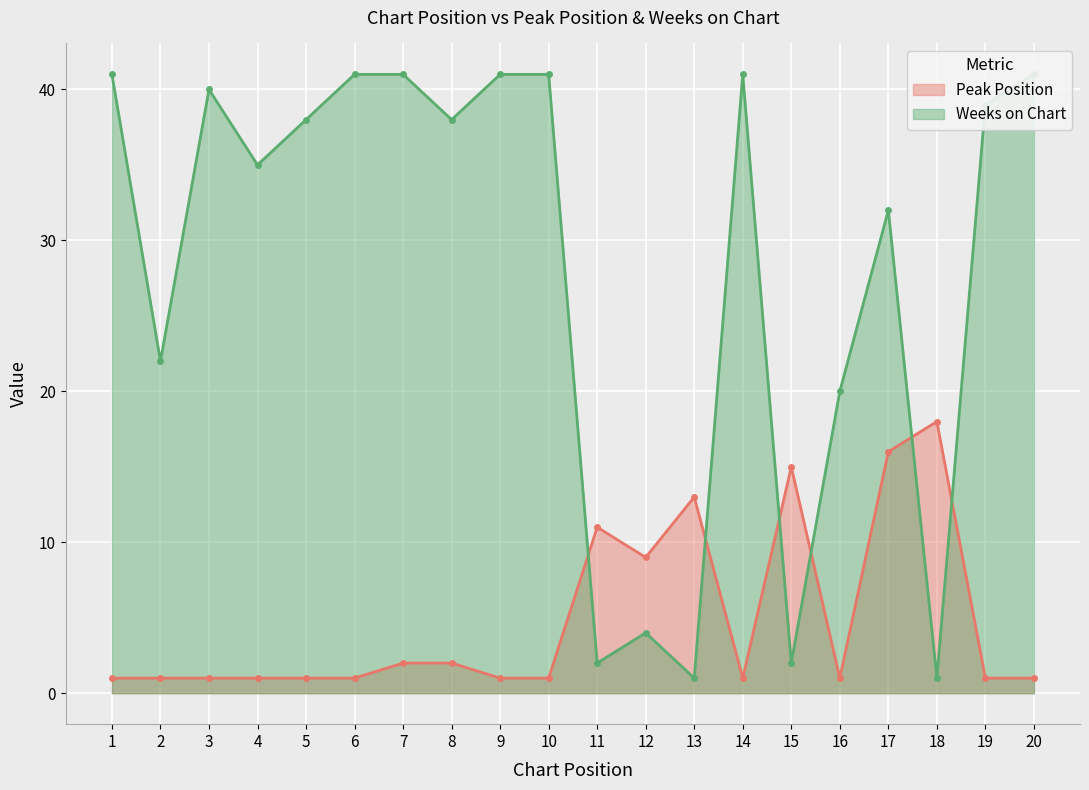

How many data points in Peak Position are above 1?

8